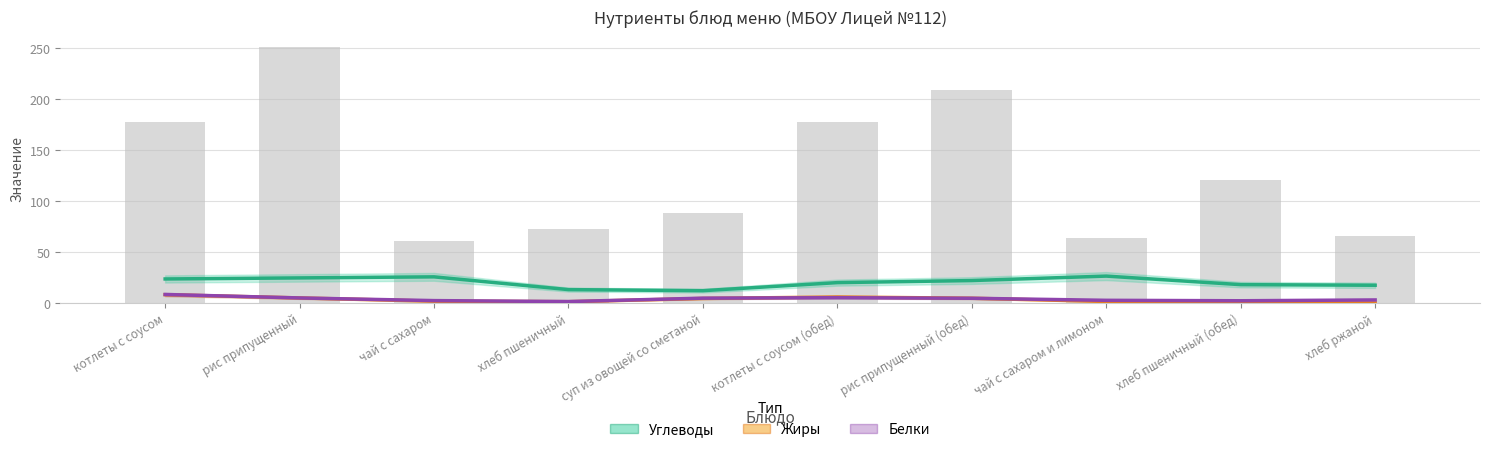

Read the Жиры value at суп из овощей со сметаной.

4.4